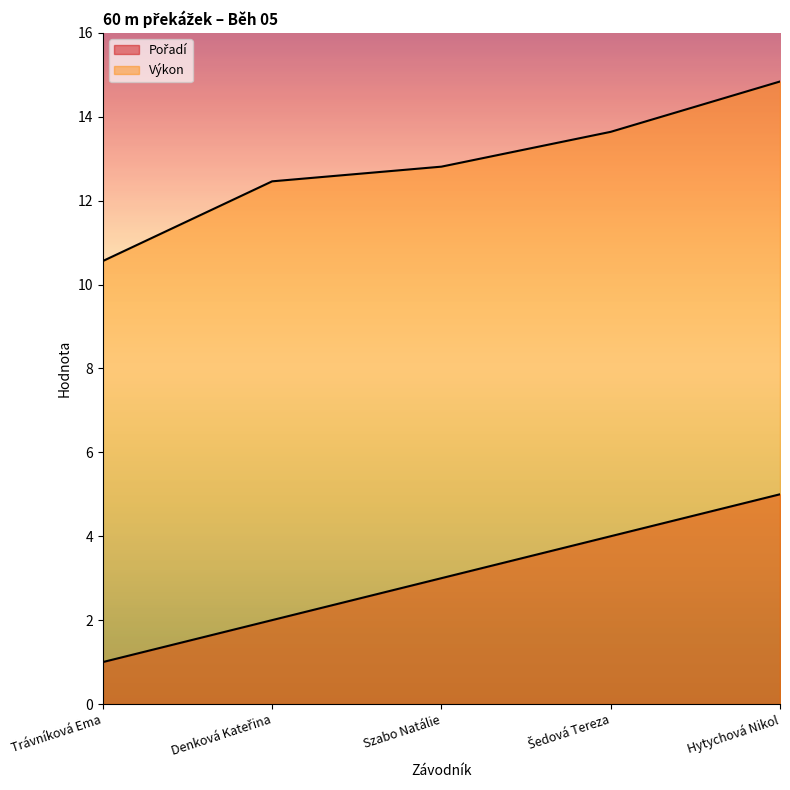

What is the total value across all series at Szabo Natálie?

15.8